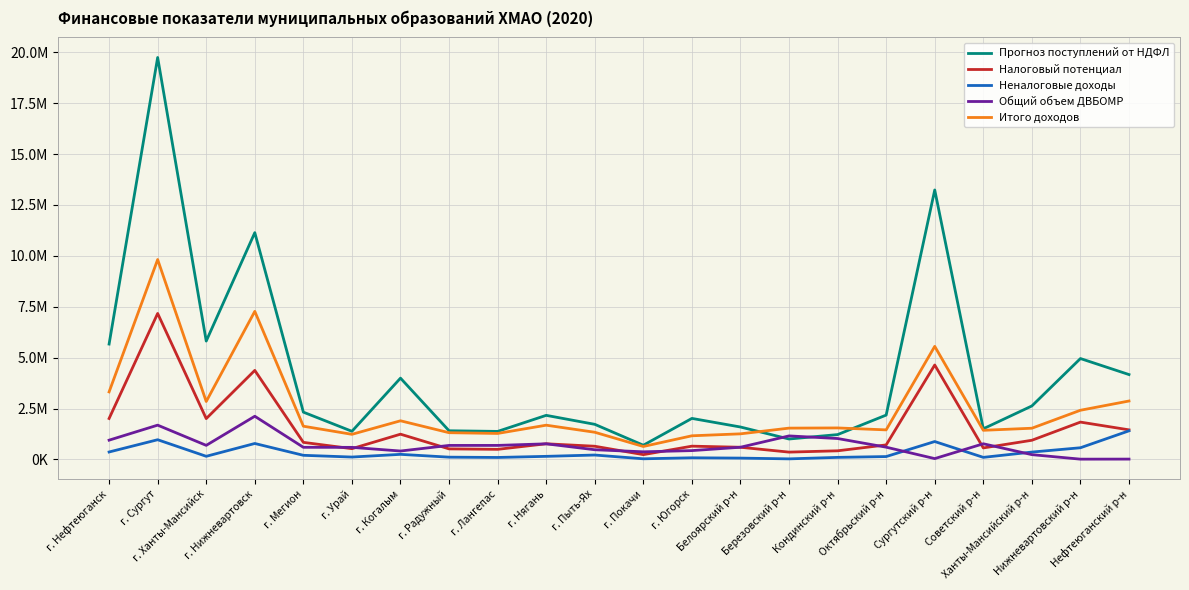

What is the highest value of the Итого доходов series?

9818911.6